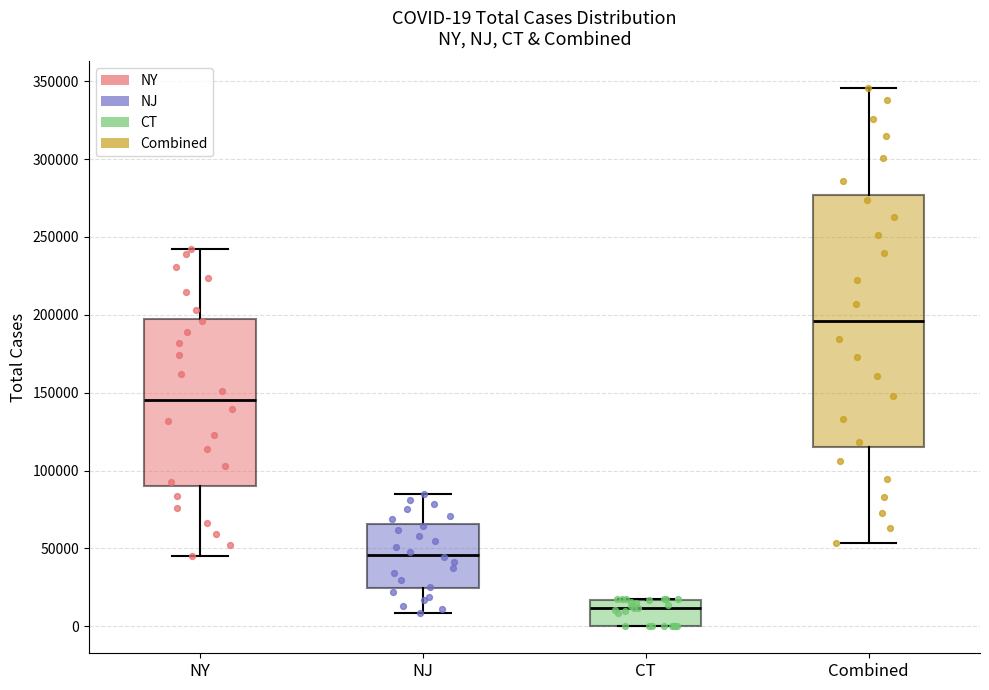

Comparing the boxes themselves (not the whiskers), which one is the tallest?

Combined